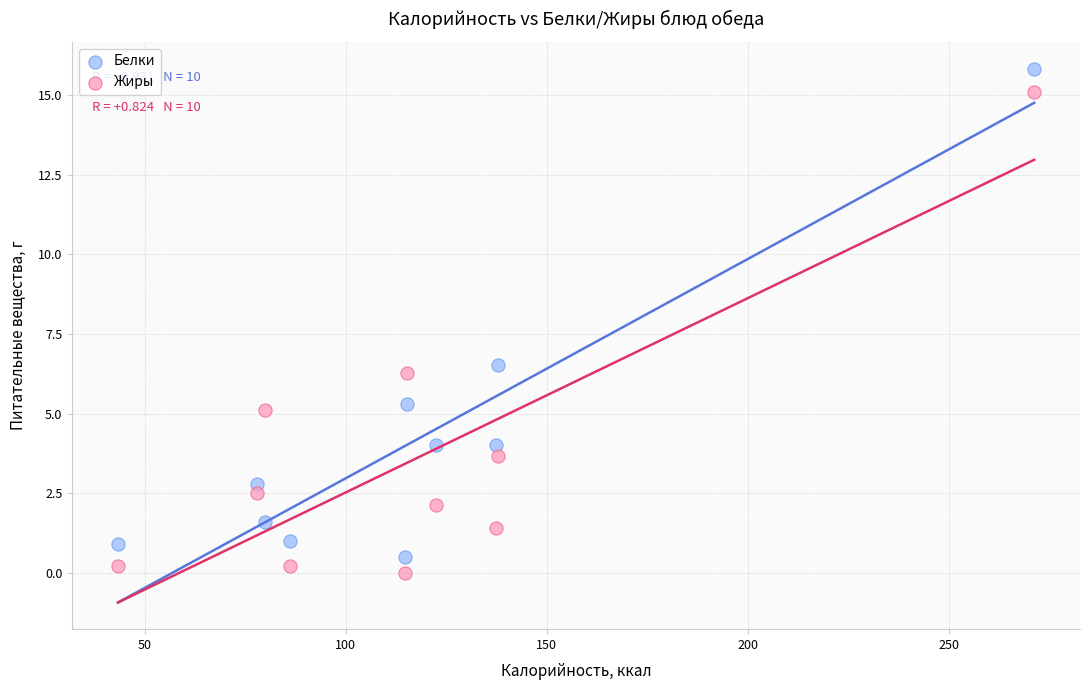

In the Жиры series, what Y value is closest to 7?

6.3